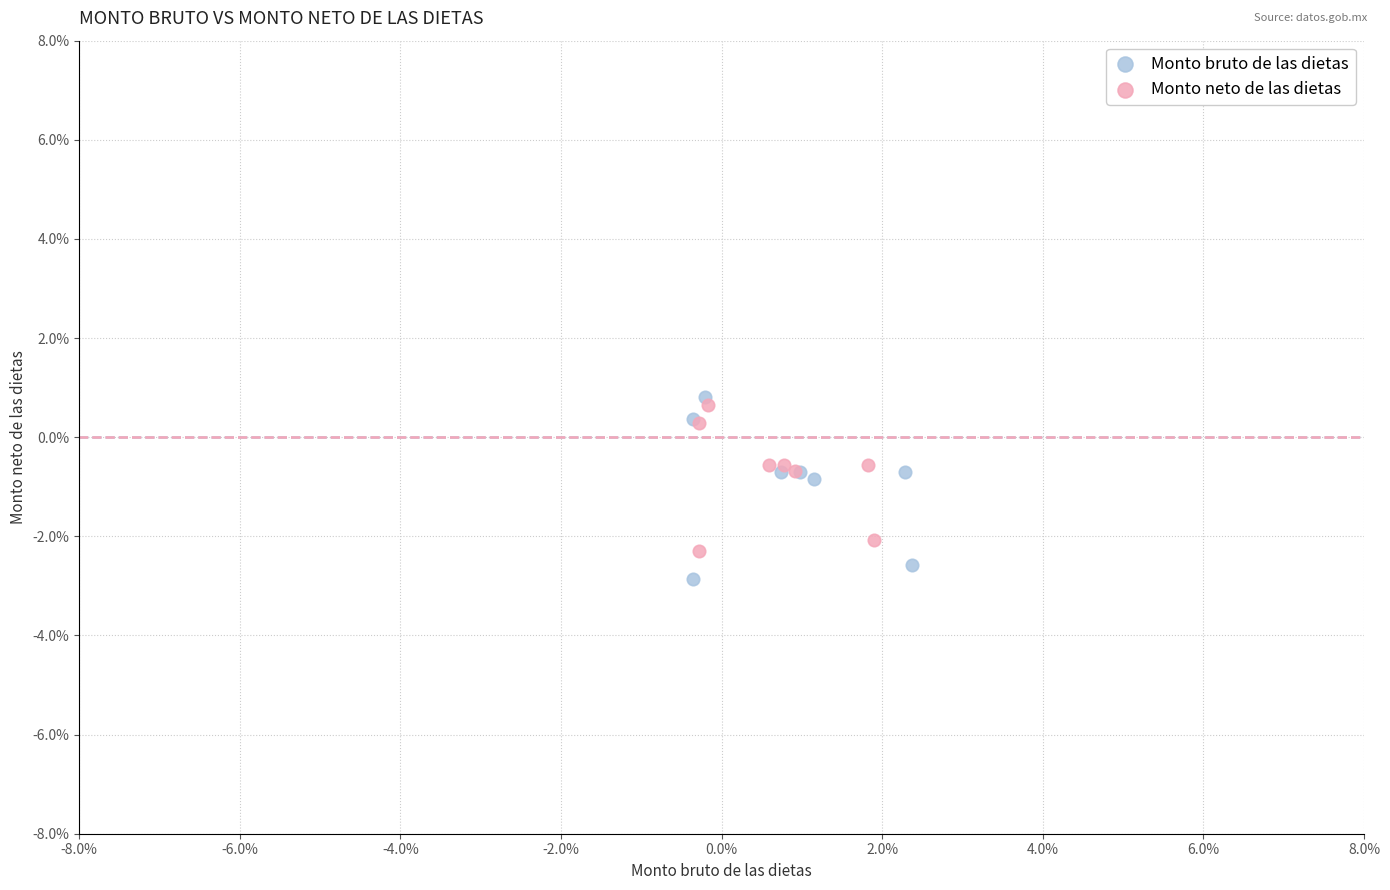

What are all the series names shown in the legend?

Monto bruto de las dietas, Monto neto de las dietas